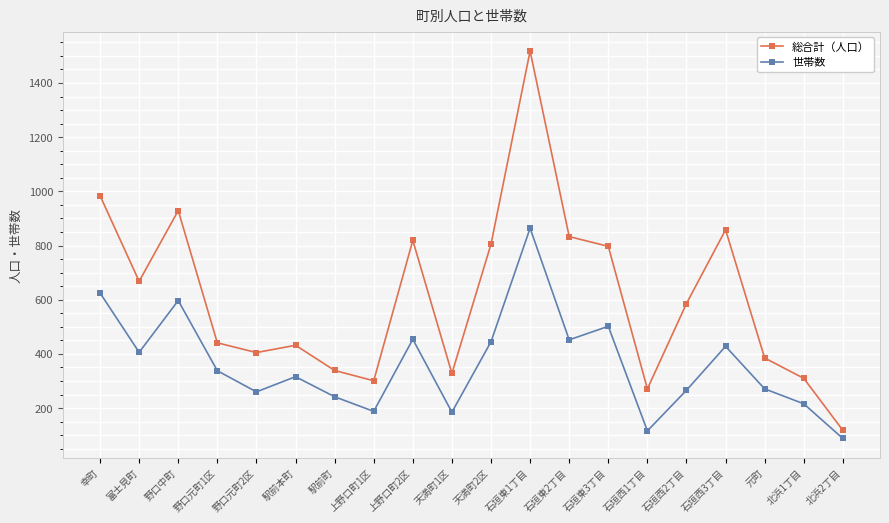

Does the chart display data point markers on the line(s)?

Yes